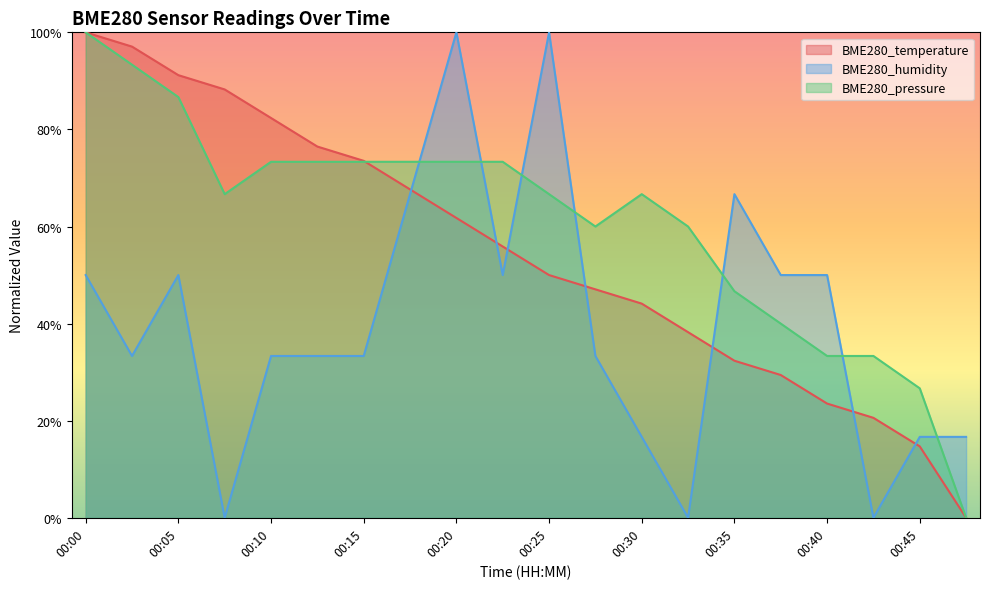

Where do BME280_pressure and BME280_temperature first cross each other?

00:15 and 00:17